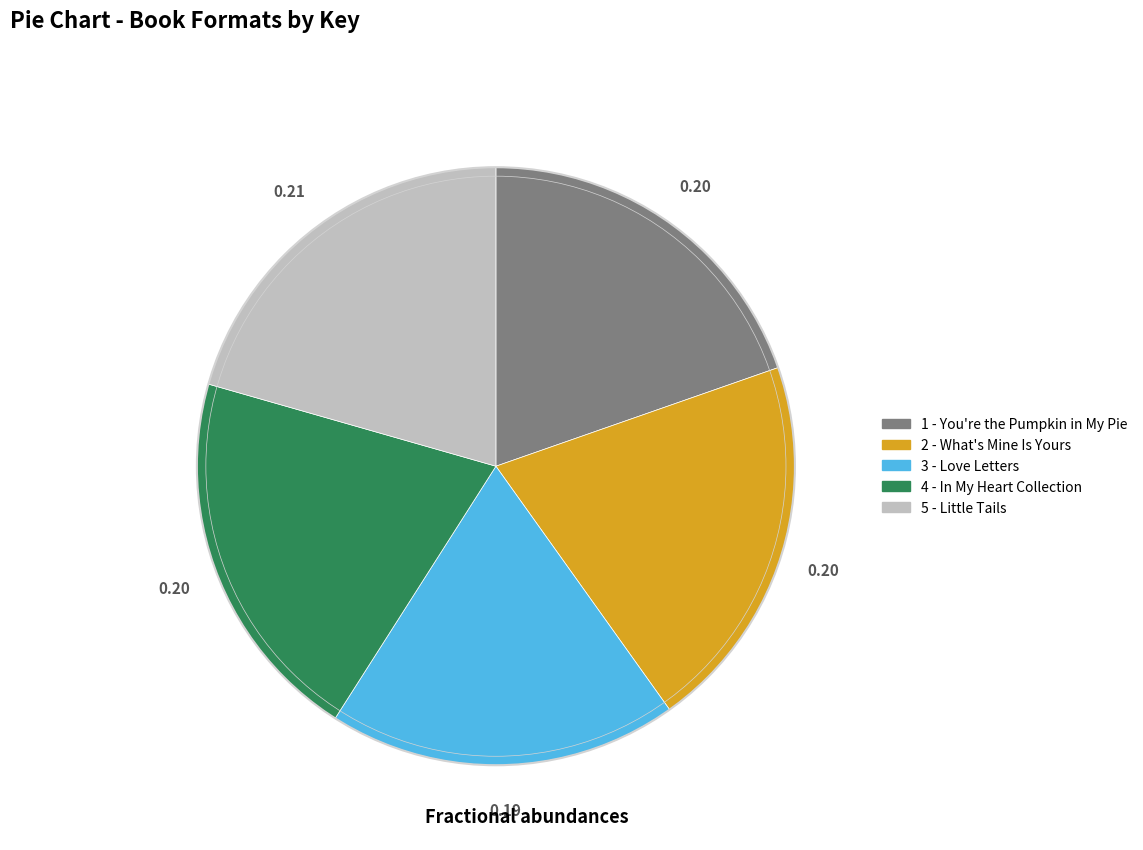

Count the number of slices in the pie.

5